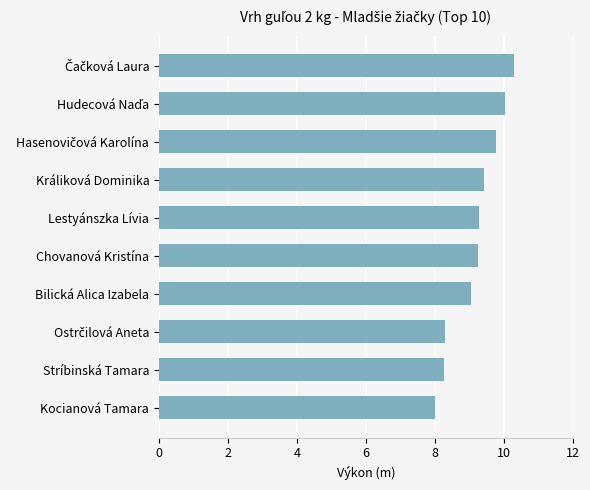

What is the change in value from Chovanová Kristína to Stríbinská Tamara?

-1.0